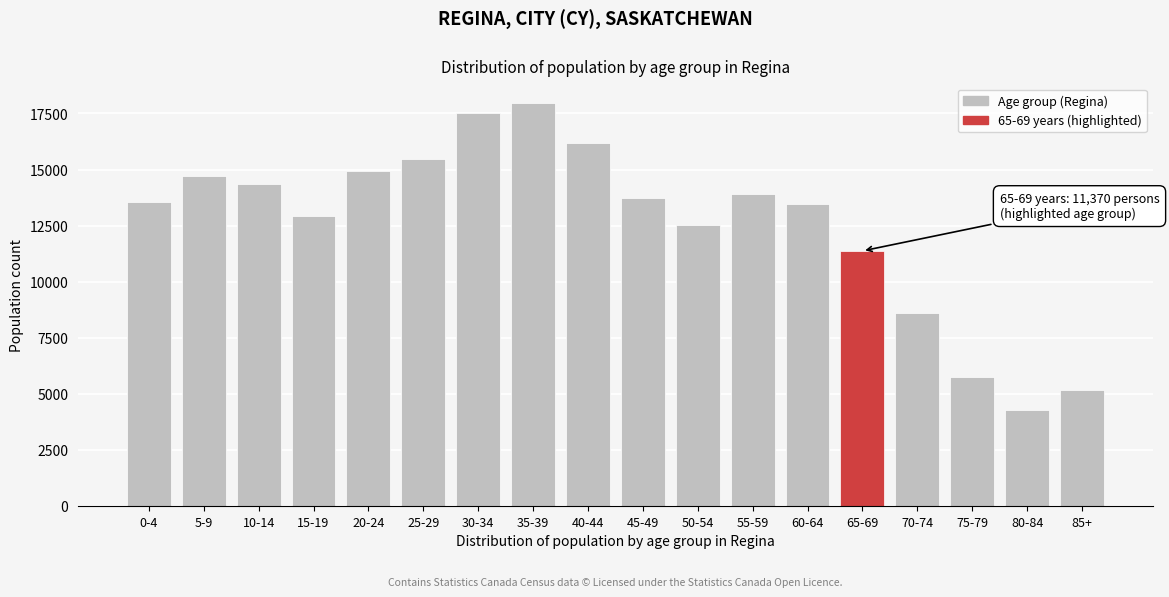

Reading right to left, list all the values displayed in this chart.

85+=5150	80-84=4295	75-79=5755	70-74=8610	65-69=11370	60-64=13460	55-59=13910	50-54=12510	45-49=13715	40-44=16170	35-39=17945	30-34=17510	25-29=15475	20-24=14915	15-19=12945	10-14=14370	5-9=14730	0-4=13555